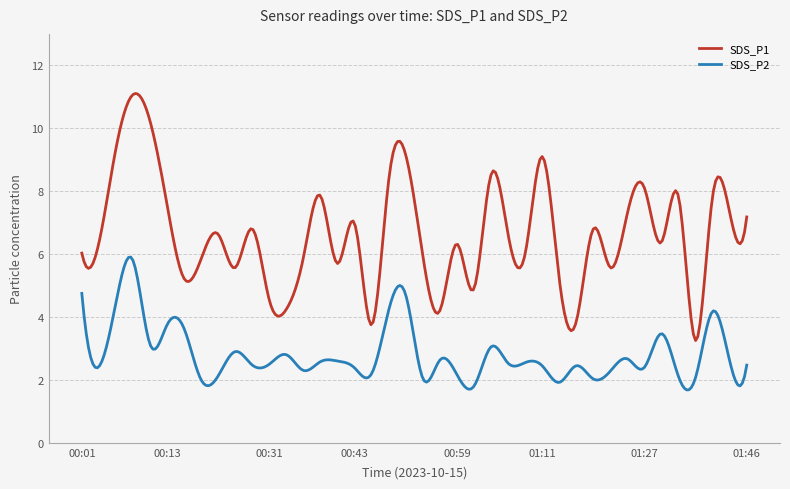

True or false: SDS_P2 and SDS_P1 cross at least once.

False